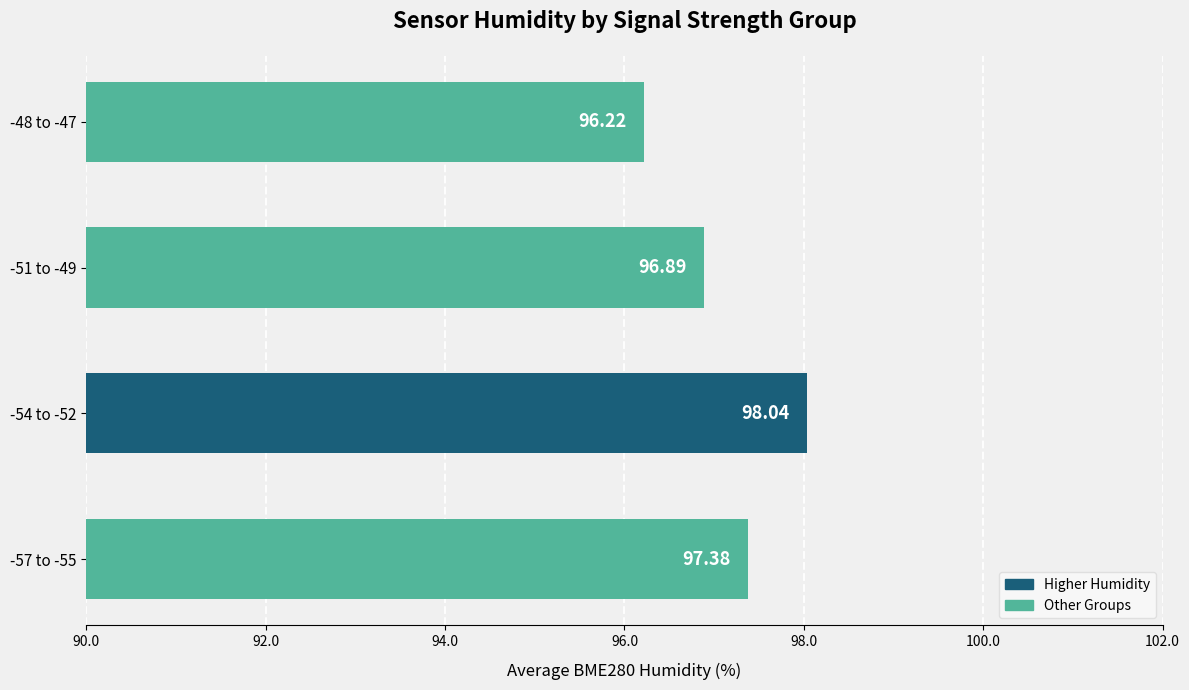

What is the difference between the values at -48 to -47 and -51 to -49?

0.7